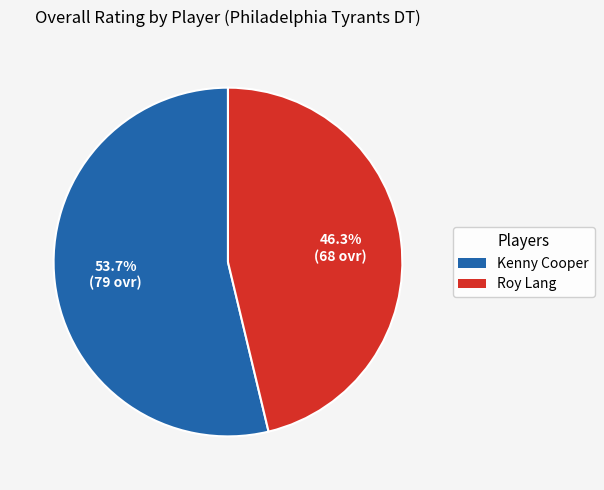

Approximately how many times larger is the value at Roy Lang compared to Kenny Cooper?

0.9